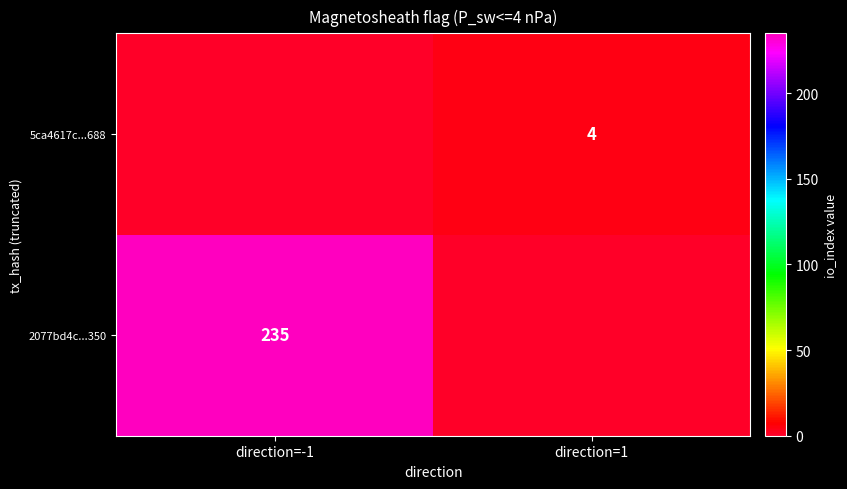

Is the value of 2077bd4c...350 at direction=-1 greater than the value of 5ca4617c...688 at direction=1?

Yes